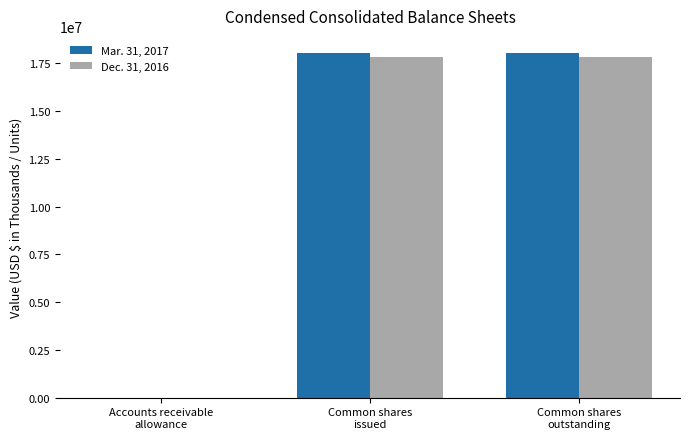

Are the bars grouped side by side (vs. stacked)?

Yes